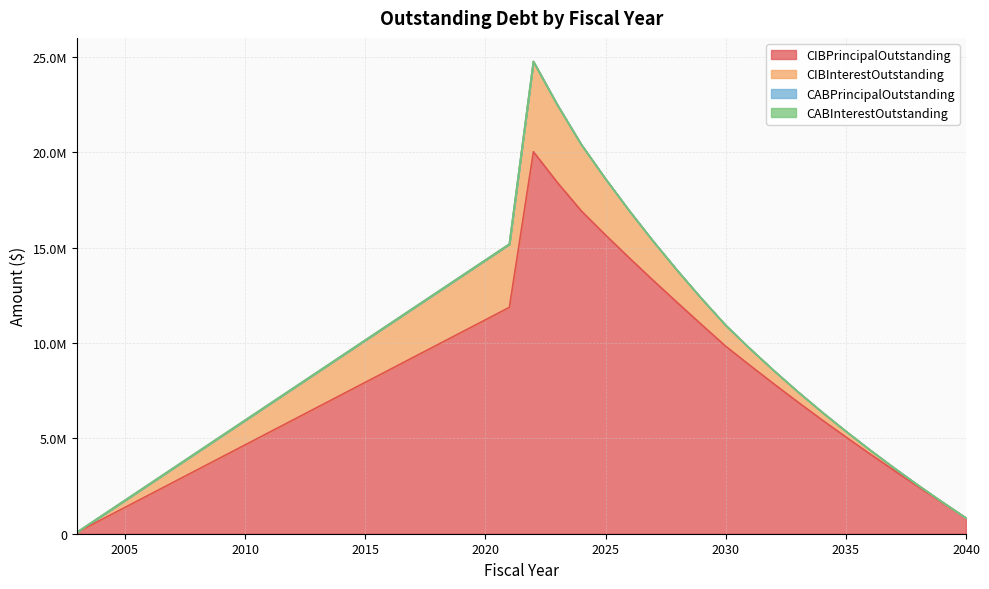

Reading right to left, what are all the values shown in this chart?

CIBPrincipalOutstanding: 815000.0	1640000.0	2475000.0	3325000.0	4190000.0	5075000.0	5980000.0	6910000.0	7865000.0	8840000.0	9835000.0	10965000.0	12110000.0	13270000.0	14455000.0	15670000.0	16925000.0	18420000.0	20040000.0	11875000.0	65000.0
CIBInterestOutstanding: 8150.0	32700.0	73850.0	131850.0	207000.0	299650.0	410200.0	540475.0	695750.0	879975.0	1098725.0	1363175.0	1679475.0	2048150.0	2469950.0	2945925.0	3477450.0	4070150.0	4731375.0	3316400.0	1738.8
CABPrincipalOutstanding: 0.0	0.0	0.0	0.0	0.0	0.0	0.0	0.0	0.0	0.0	0.0	0.0	0.0	0.0	0.0	0.0	0.0	0.0	0.0	0.0	0.0
CABInterestOutstanding: 0.0	0.0	0.0	0.0	0.0	0.0	0.0	0.0	0.0	0.0	0.0	0.0	0.0	0.0	0.0	0.0	0.0	0.0	0.0	0.0	0.0